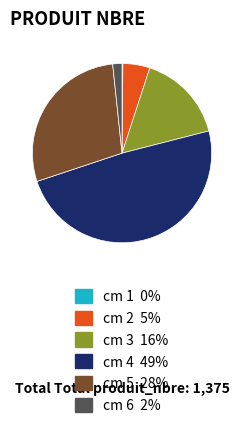

The cm 3 16% slice represents 16% of the pie. True or false?

True